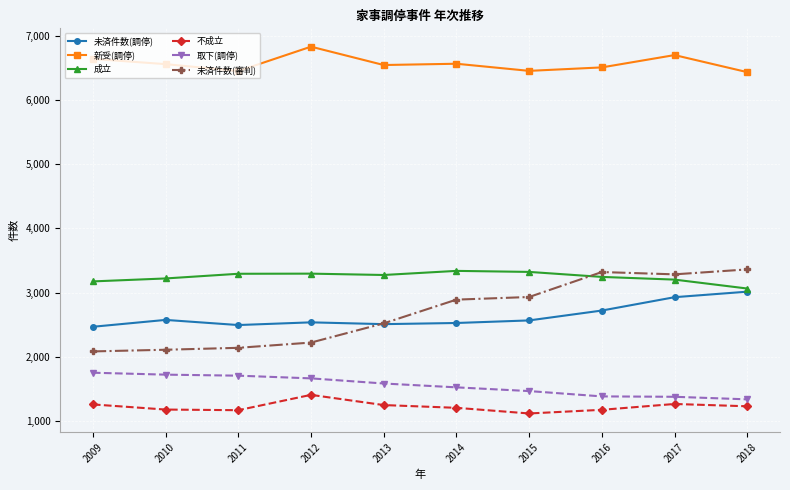

What is the total value across all series at 2017?

18749